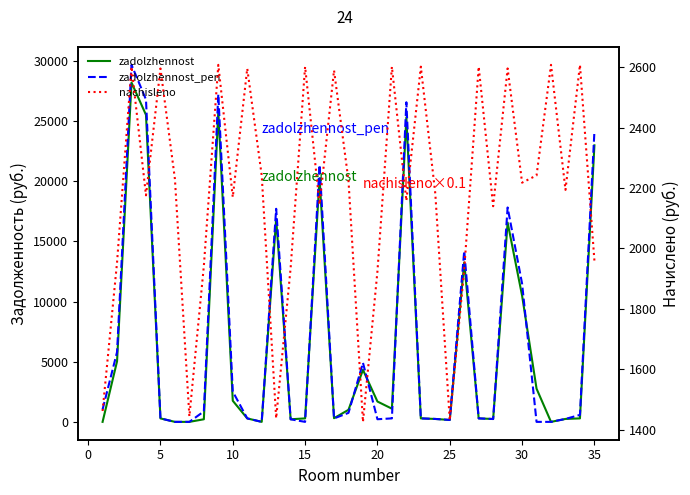

Rank the series at 25 from lowest to highest value.

zadolzhennost, zadolzhennost_pen, nachisleno